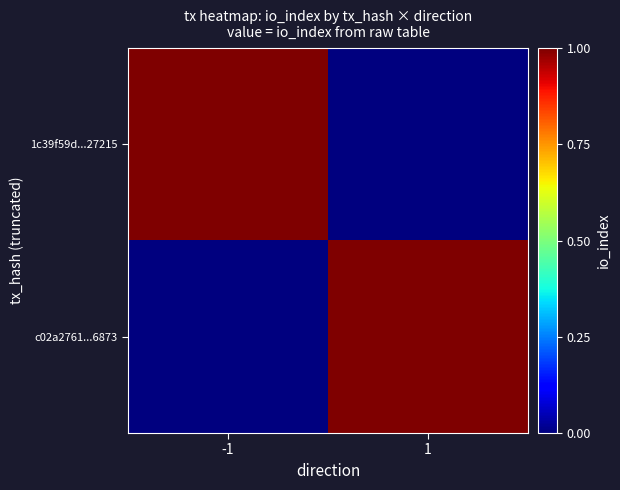

Reading right to left, extract all data points from this chart.

1c39f59d...27215: 1=0	-1=1
c02a2761...6873: 1=1	-1=0